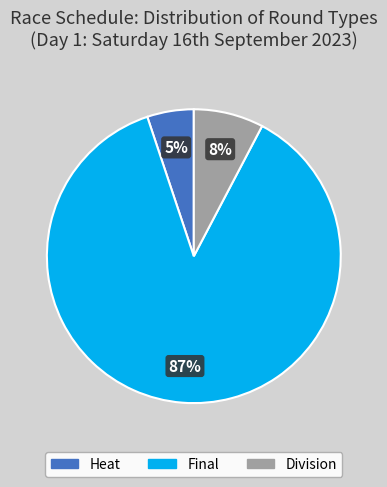

To the nearest percent, what is the difference between the largest and smallest slice percentages?

82%